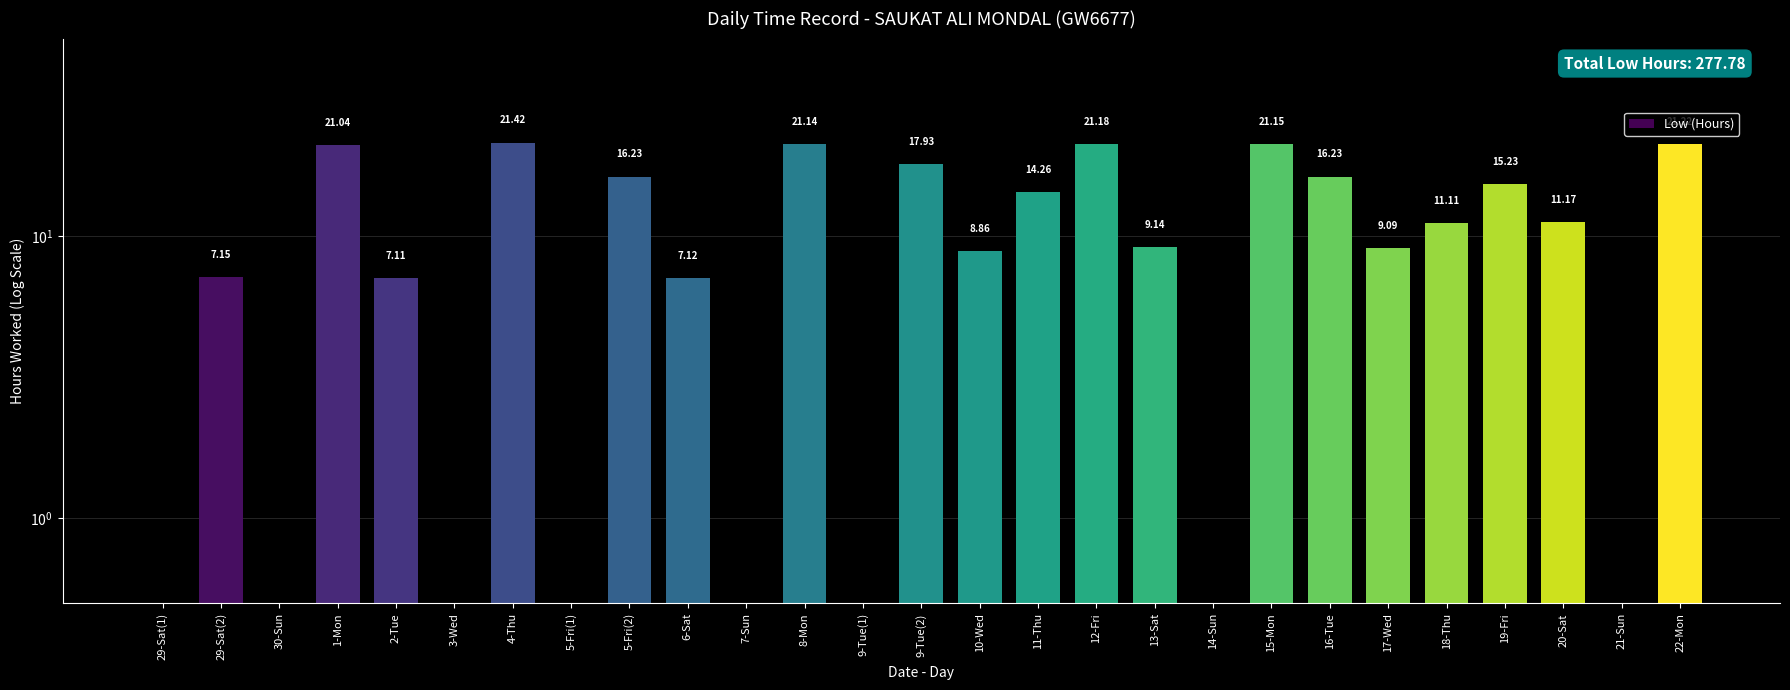

The value at 9-Tue(2) is 31.3. True or false?

False